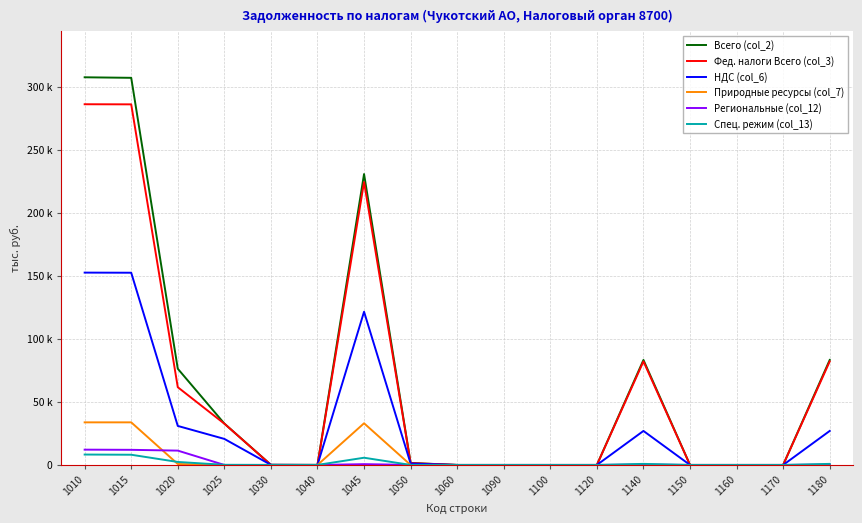

Is this an area chart (filled region under the line)?

No